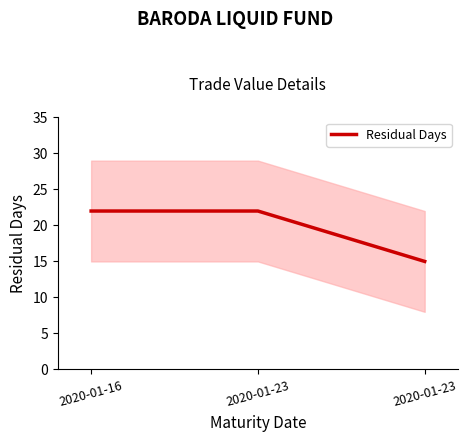

What is the ratio of the value at 2020-01-16 to the value at 2020-01-23?

1.0